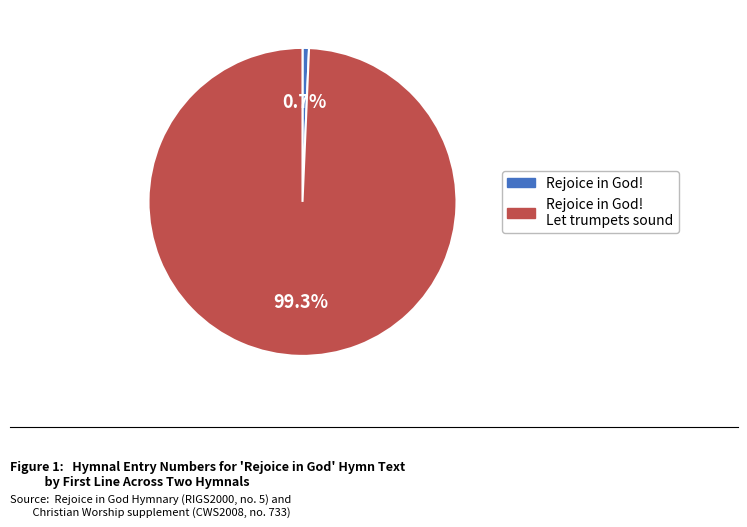

How many segments does this pie chart have?

2